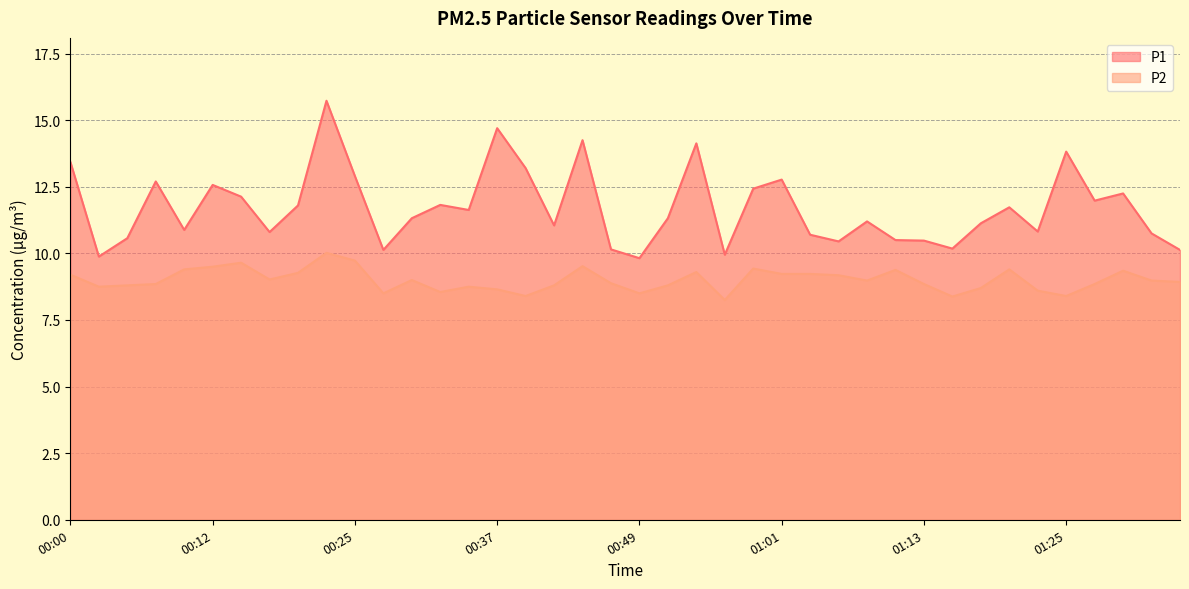

List the labels in order of P1 value, smallest first.

00:49, 00:03, 00:56, 00:27, 01:35, 00:46, 01:16, 01:06, 01:13, 01:11, 00:05, 01:04, 01:33, 00:17, 01:23, 00:10, 00:42, 01:18, 01:08, 00:29, 00:51, 00:34, 01:21, 00:20, 00:32, 01:28, 00:15, 01:30, 00:59, 00:12, 00:08, 01:01, 00:25, 00:39, 00:00, 01:25, 00:54, 00:44, 00:37, 00:22